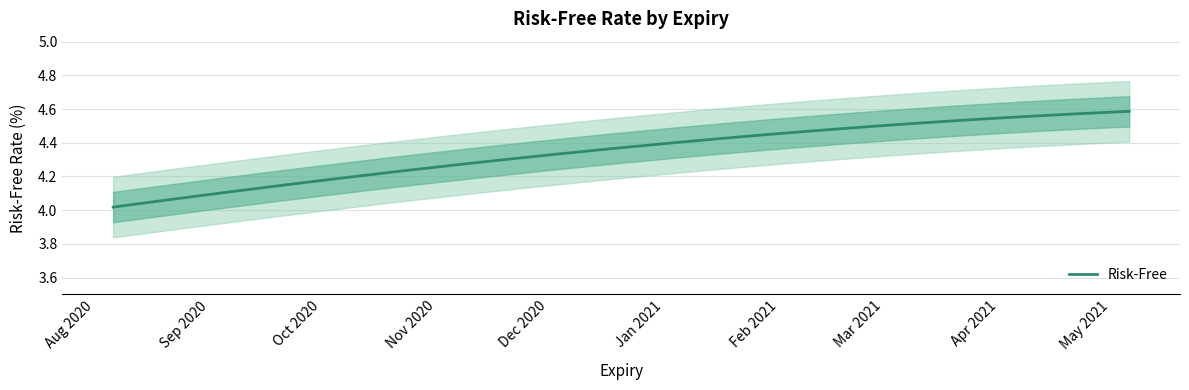

What is the sum of all values?

17.3